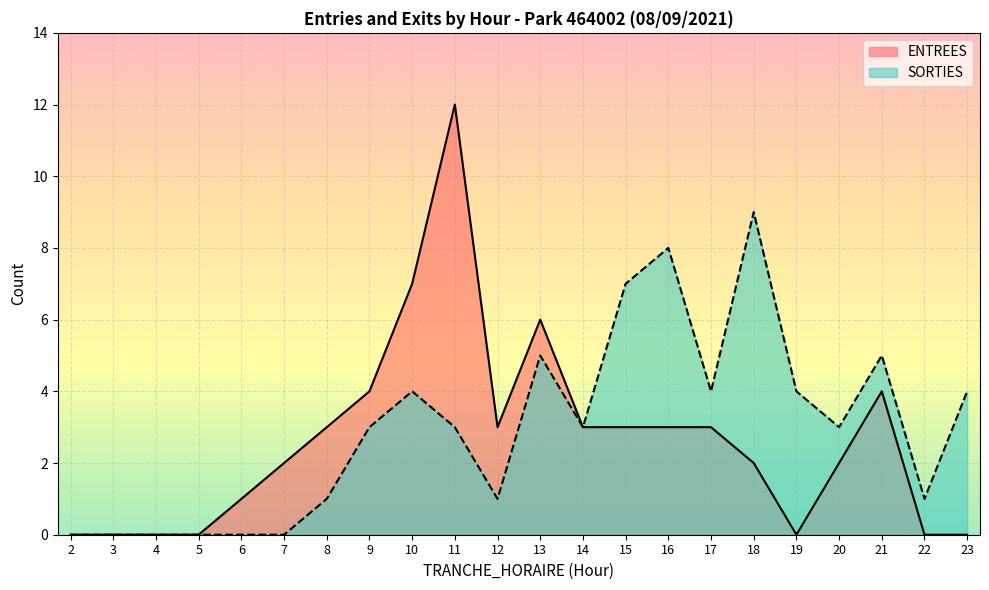

Reading right to left, extract all data points from this chart.

ENTREES: 0	0	4	2	0	2	3	3	3	3	6	3	12	7	4	3	2	1	0	0	0	0
SORTIES: 4	1	5	3	4	9	4	8	7	3	5	1	3	4	3	1	0	0	0	0	0	0